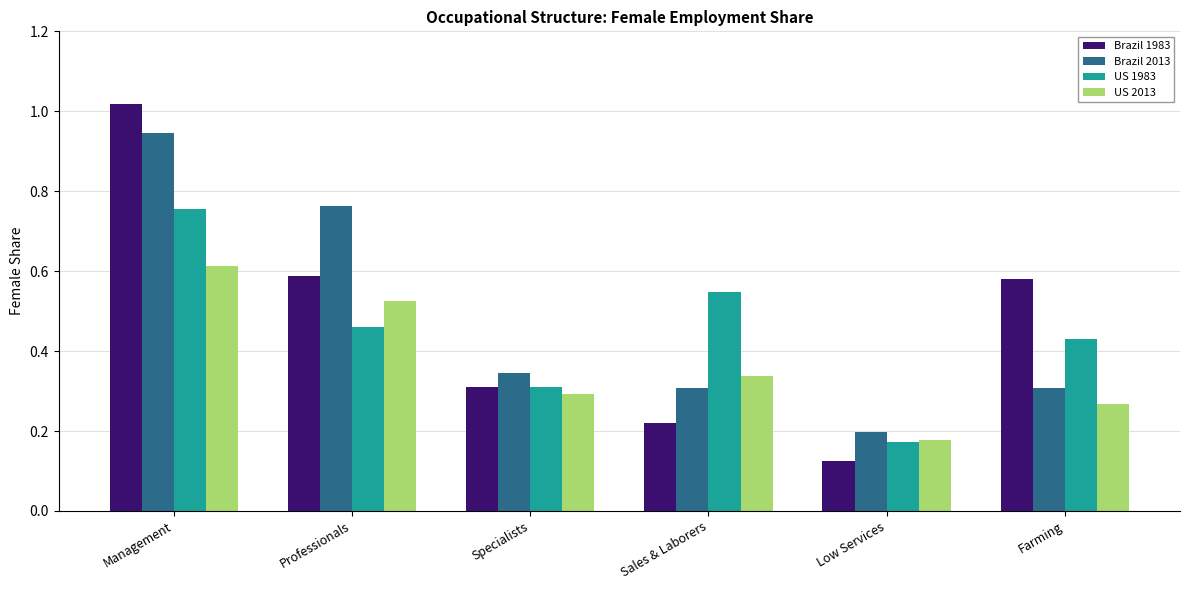

What is the sum of all Brazil 2013 values?

2.9